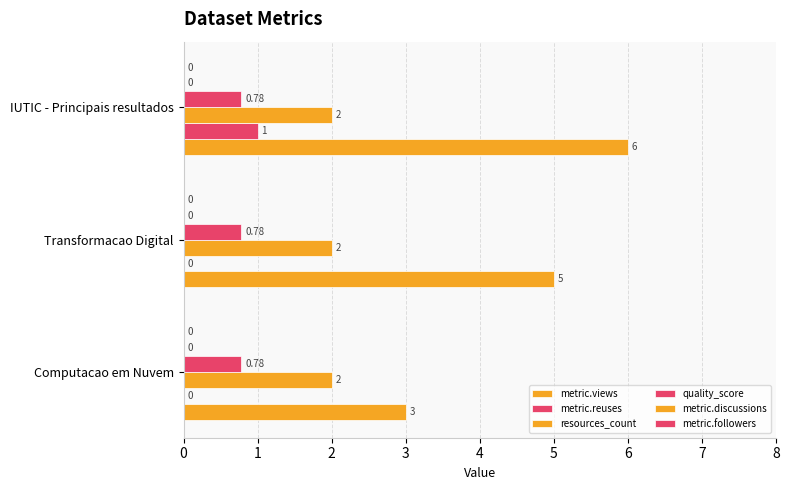

How many data points in metric.reuses are above 0?

1